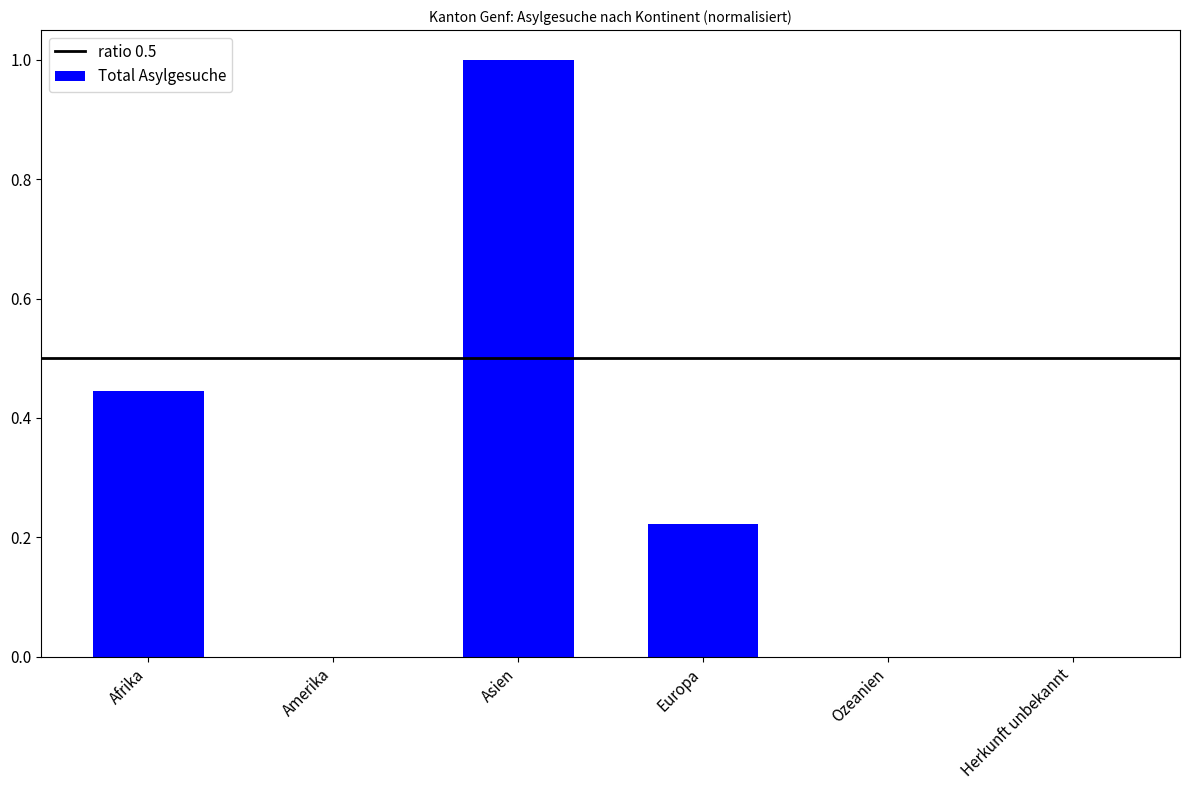

What is the sum of all values?

1.7